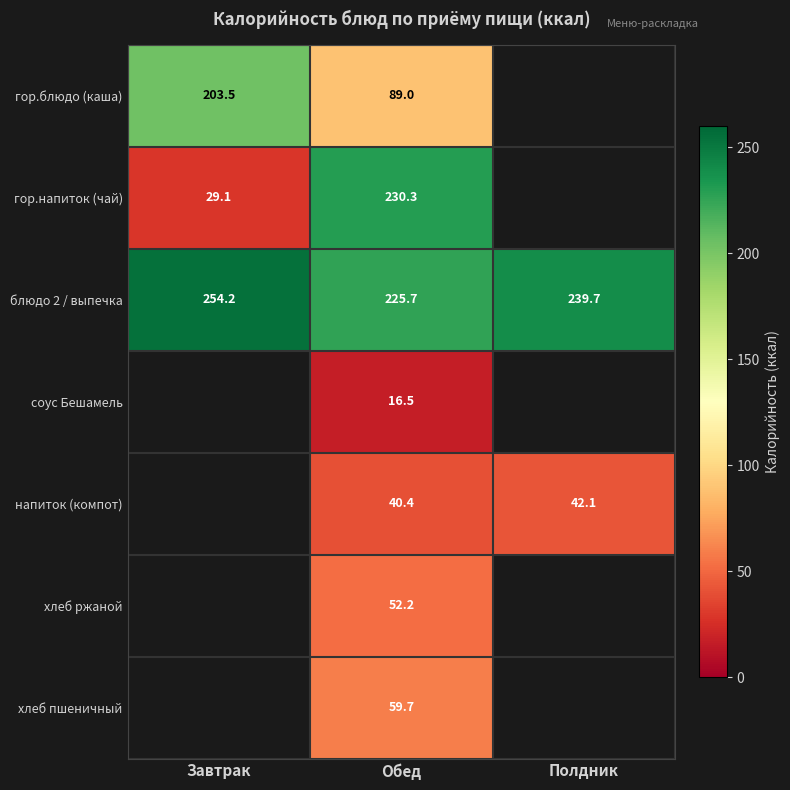

What is the spread (max minus min) of values at Обед?

213.8